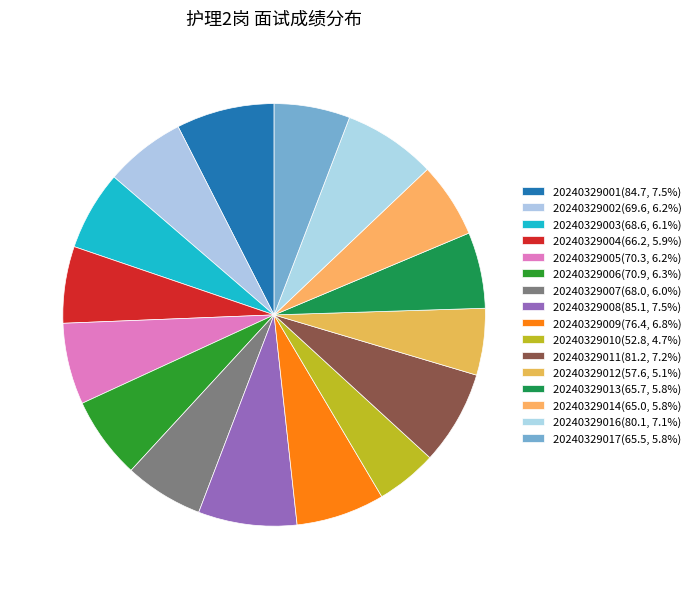

Is it true that 20240329012 is 5% of the pie?

True